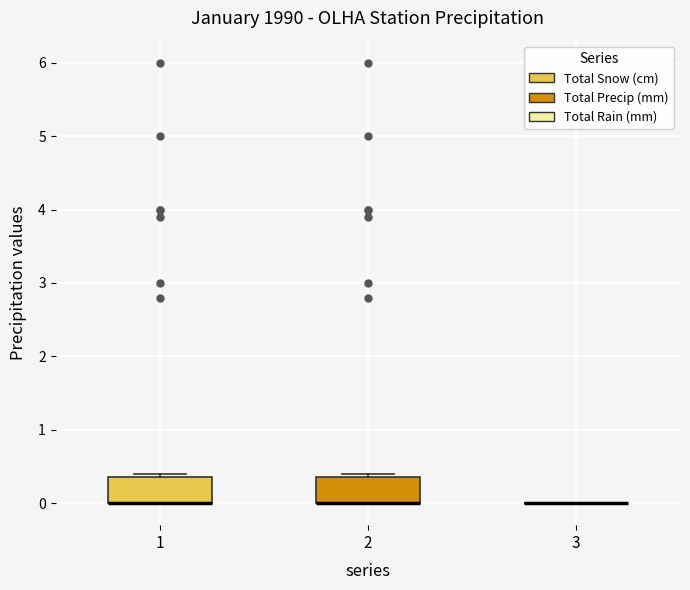

Where is the upper edge of the box at x = 1 on the y-axis? The values are not printed on the chart, so give them approximately, as read against the axis.

0.4